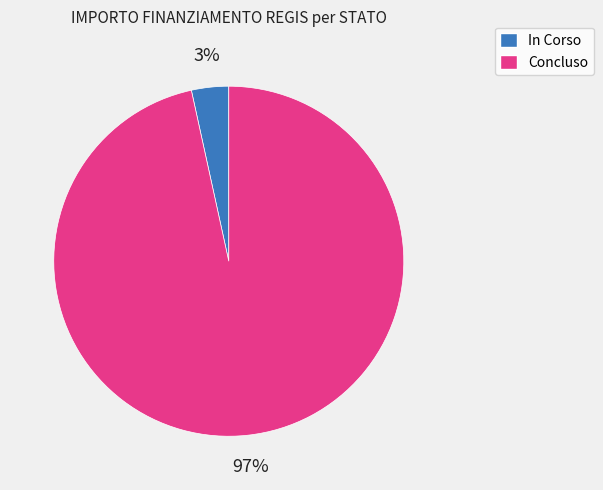

To the nearest percent, what is the average slice percentage?

50%